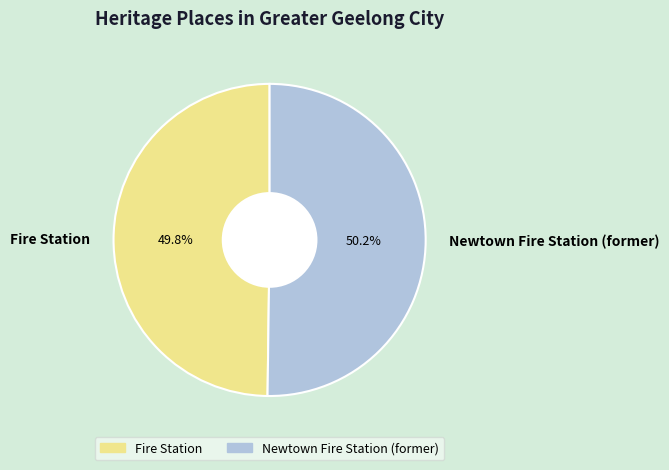

How many segments does this pie chart have?

2